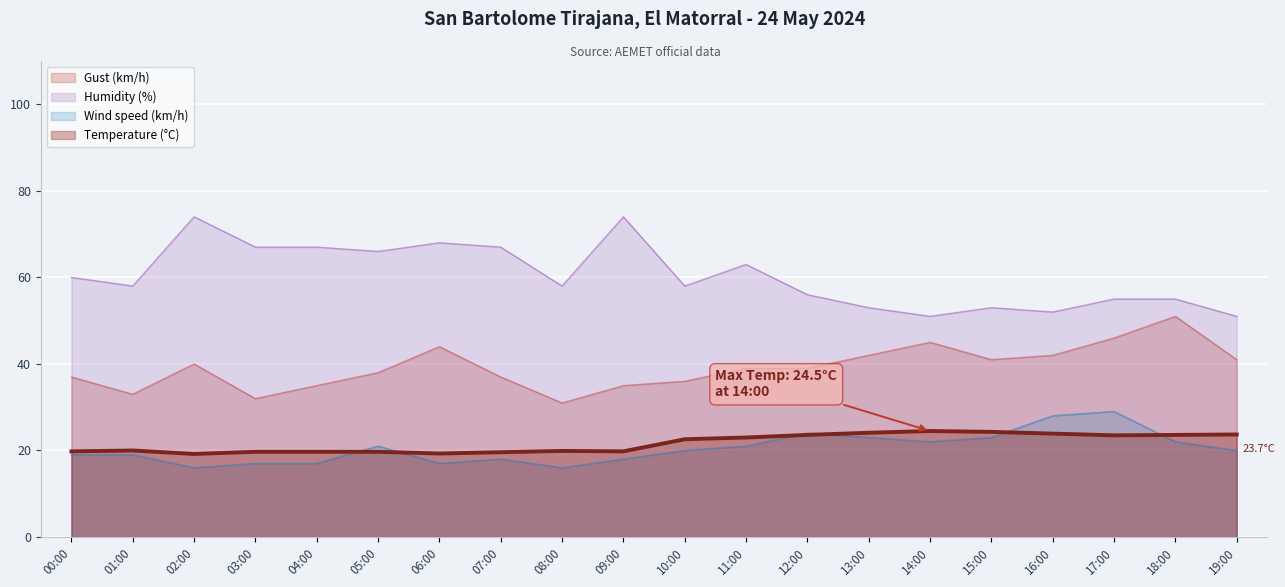

What is the difference between the maximum and minimum values in the Wind speed (km/h) series?

13.0